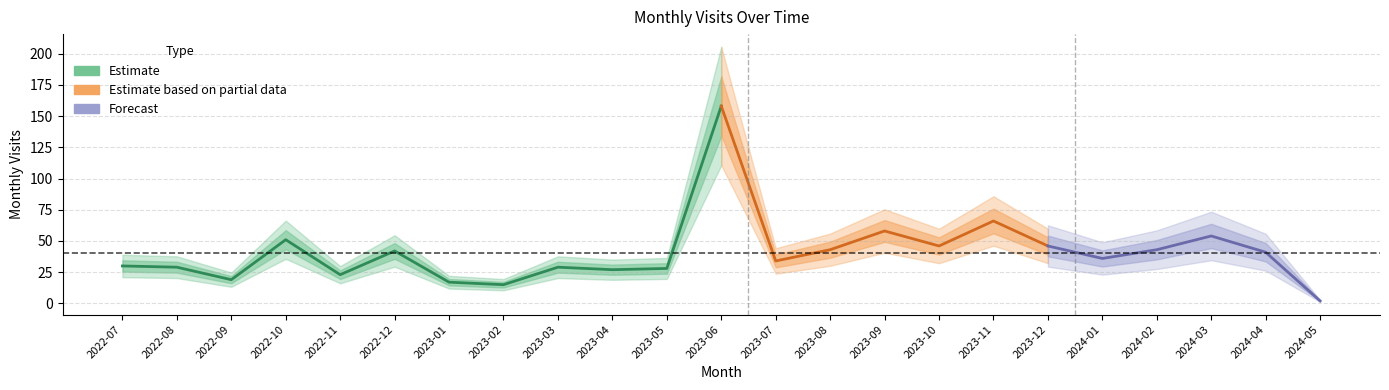

Reading left to right, list all the values displayed in this chart.

30	29	19	51	23	42	17	15	29	27	28	158	34	43	58	46	66	46	36	43	54	41	2